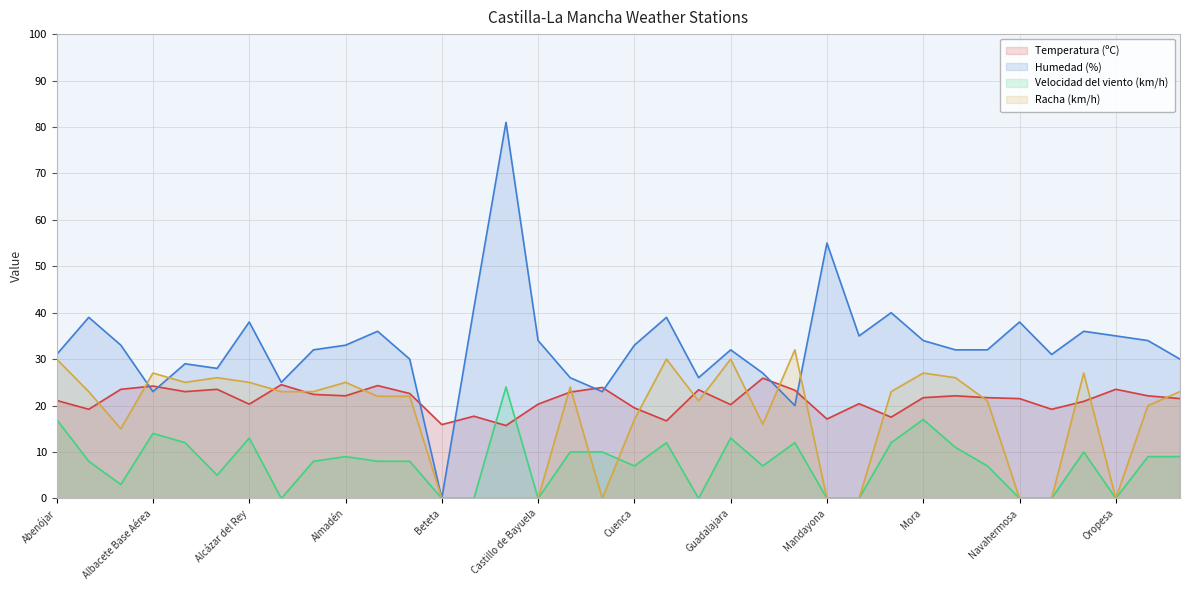

How many interior local peaks does the Racha (km/h) series have?

9